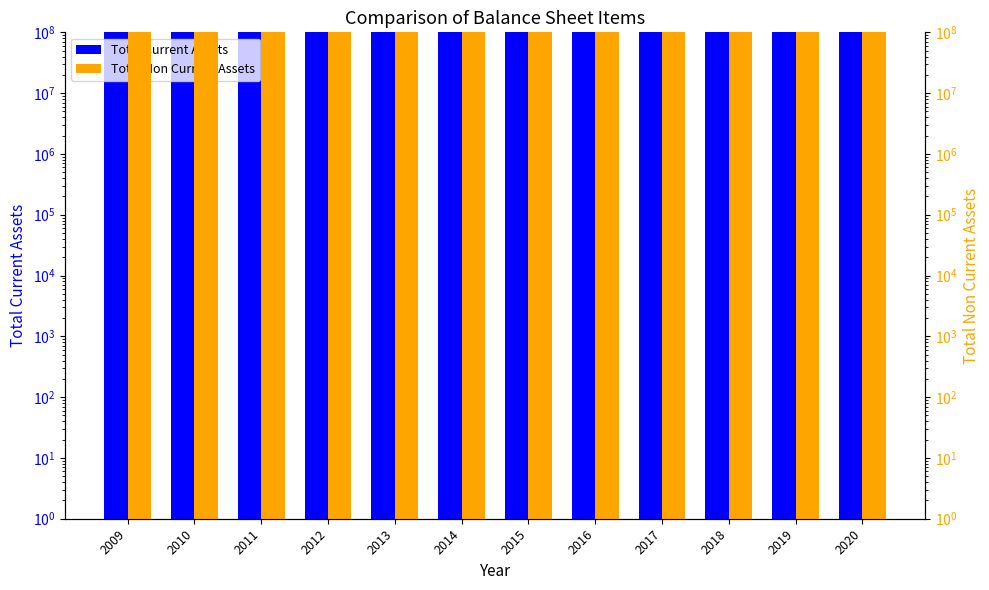

How many bars are there in total?

24